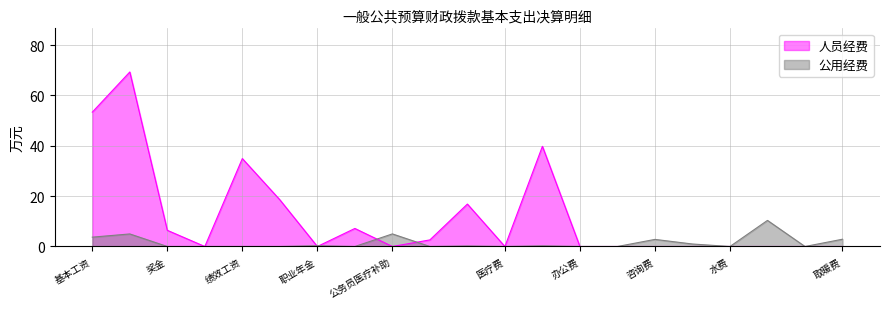

Is it true that 人员经费 equals 20.5 at 基本工资?

False